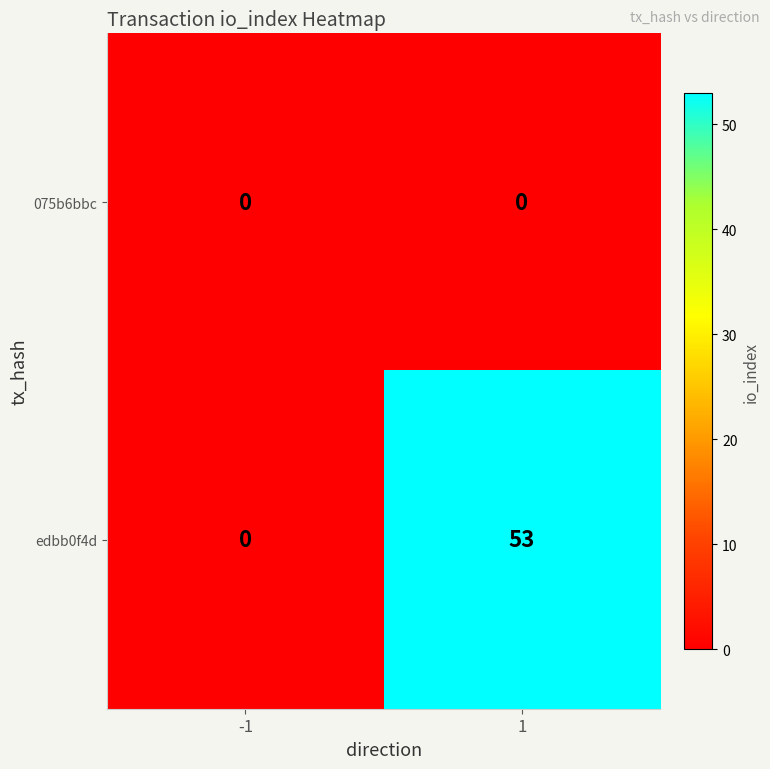

Reading left to right, transcribe all the data shown in this chart.

075b6bbc: 0	0
edbb0f4d: 0	53